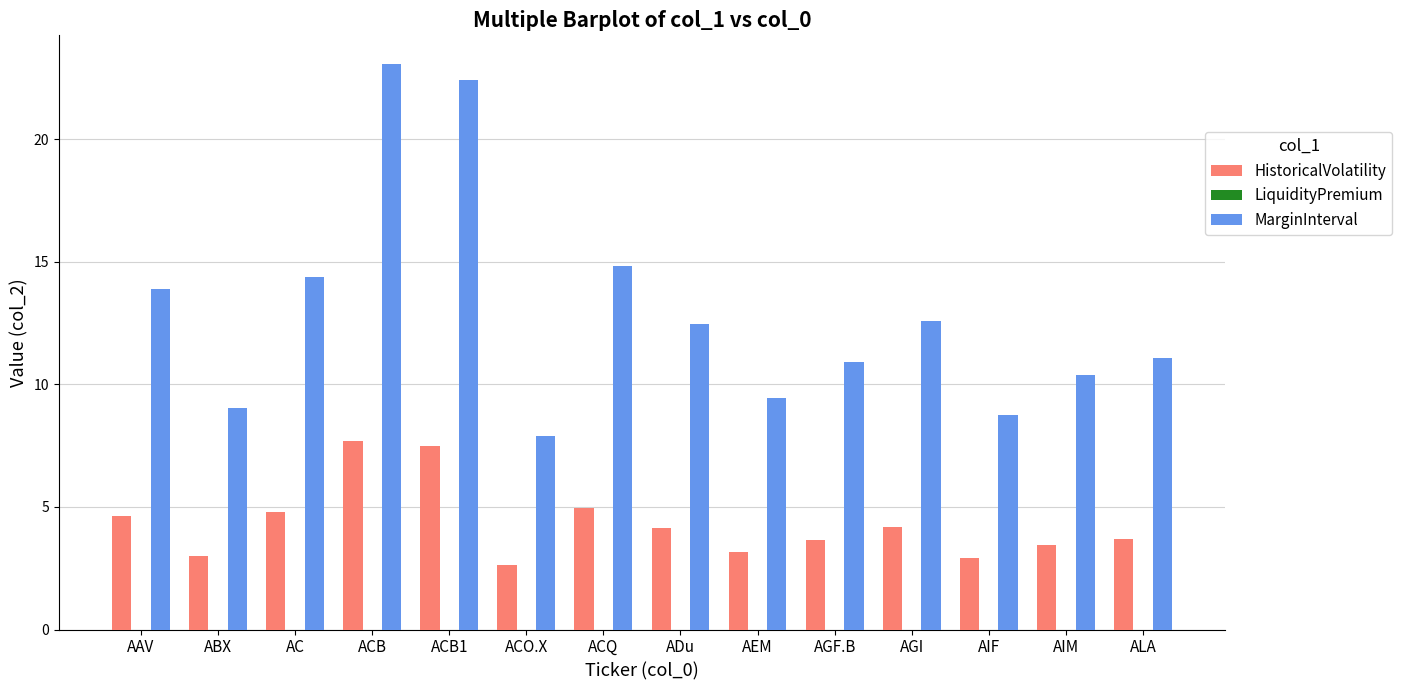

What position from the right is AIM?

2